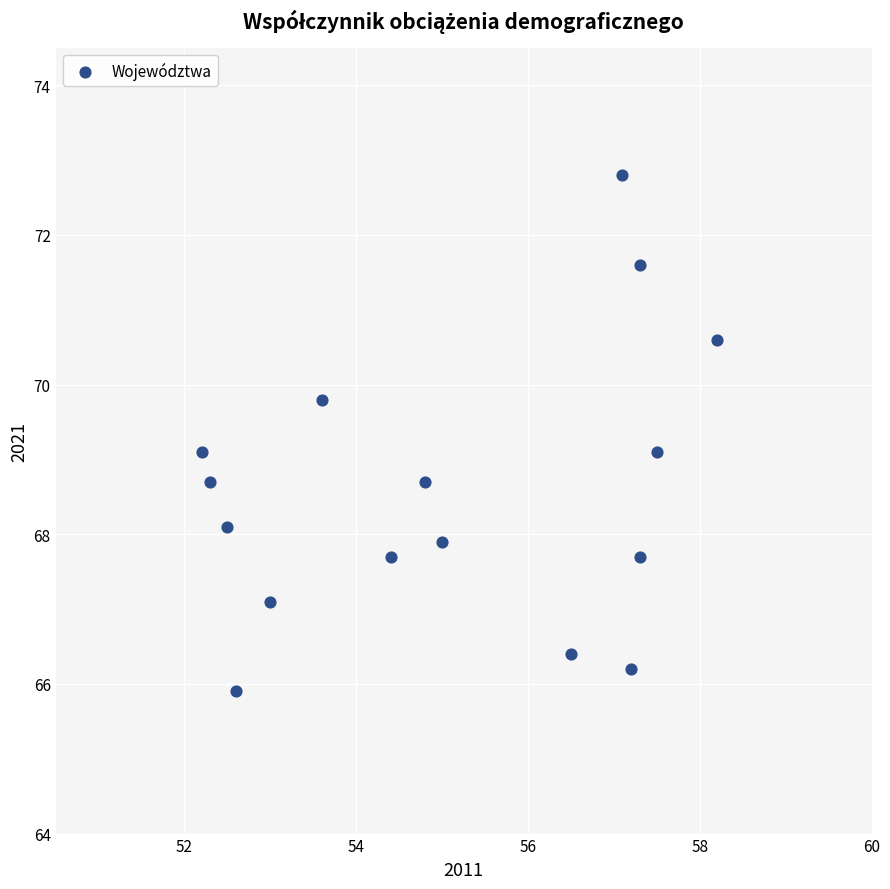

What is the range of Y values (max minus min)?

6.9